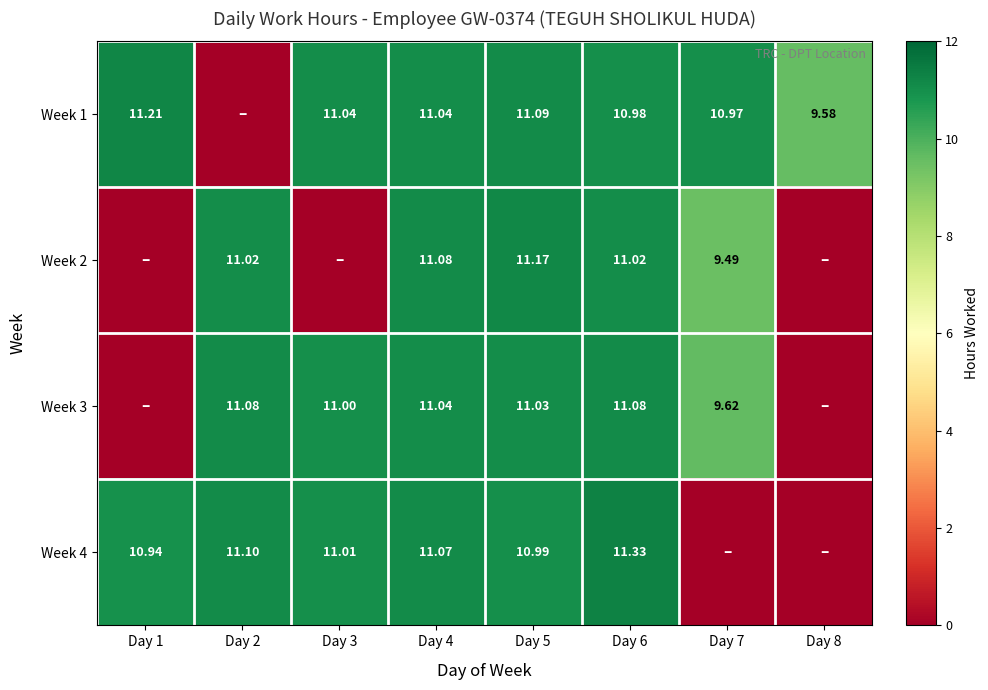

Is the value of Week 4 at Day 5 greater than the value of Week 1 at Day 3?

No